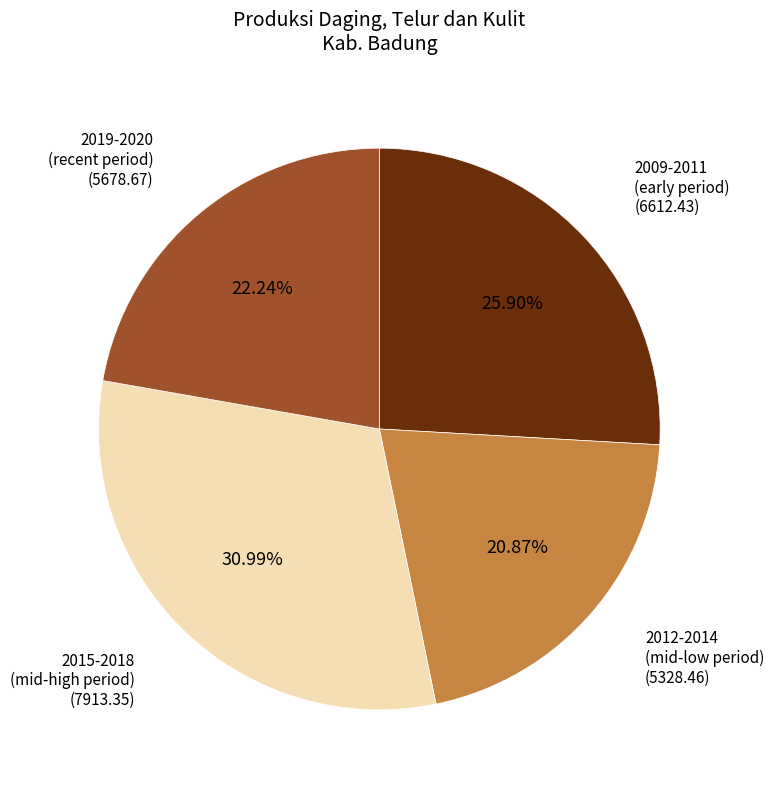

Is the sum of 2019-2020 (recent period) and 2012-2014 (mid-low period) greater than half?

No